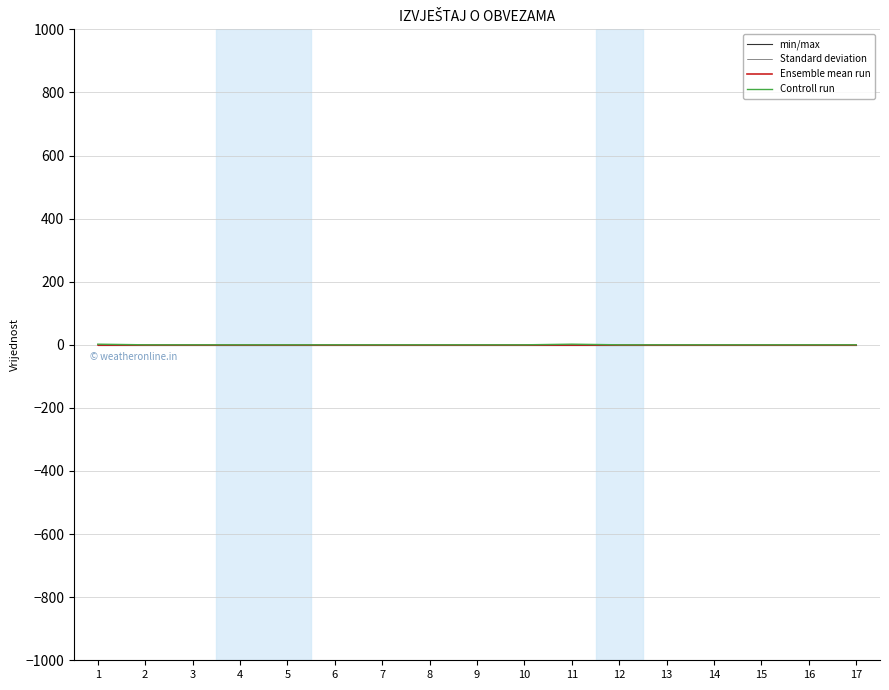

Does the chart display data point markers on the line(s)?

No